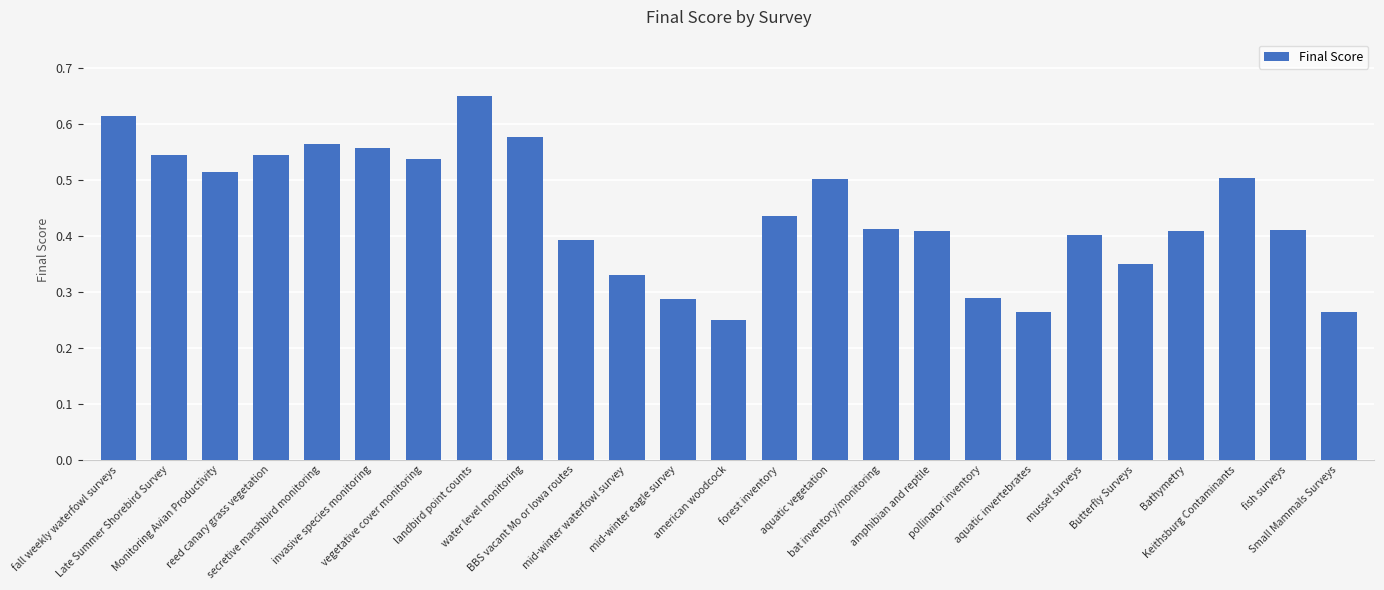

At which label is the value closest to 0?

american woodcock